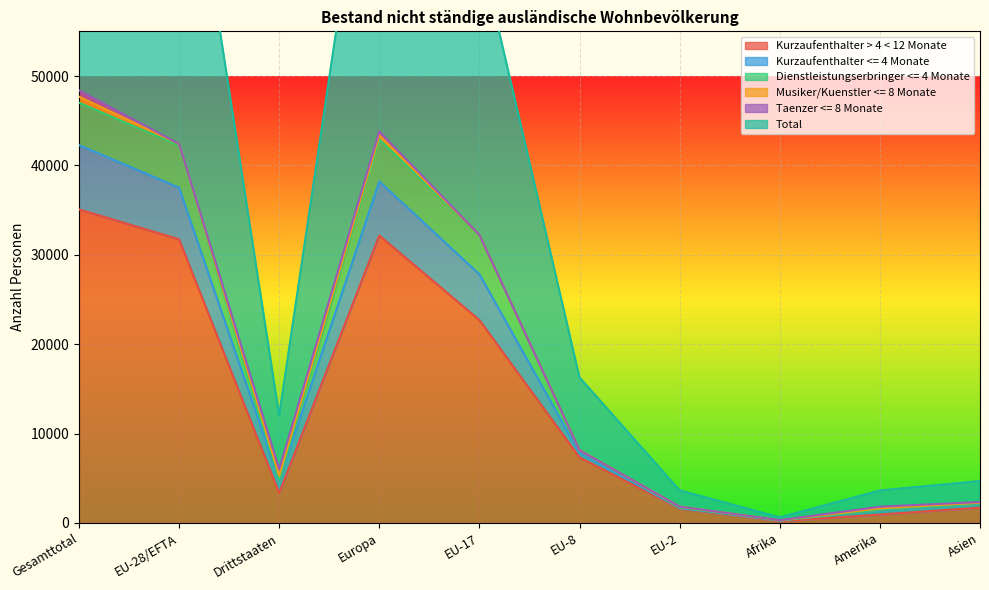

At which label does Kurzaufenthalter > 4 < 12 Monate reach its peak?

Gesamttotal